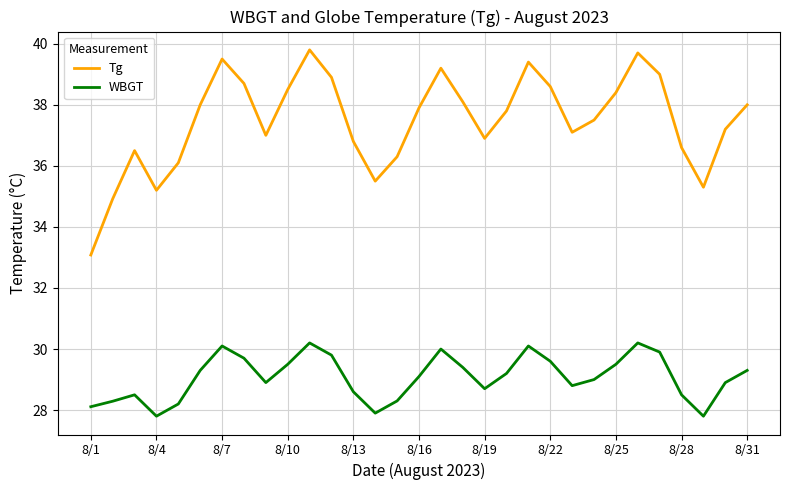

What is the sum of all WBGT values?

901.2